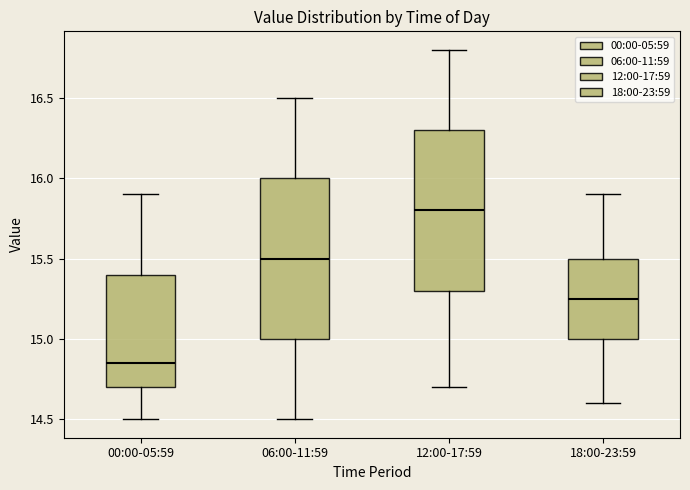

Where does the upper whisker of the box for 00:00-05:59 end on the y-axis? The values are not printed on the chart, so give them approximately, as read against the axis.

15.90